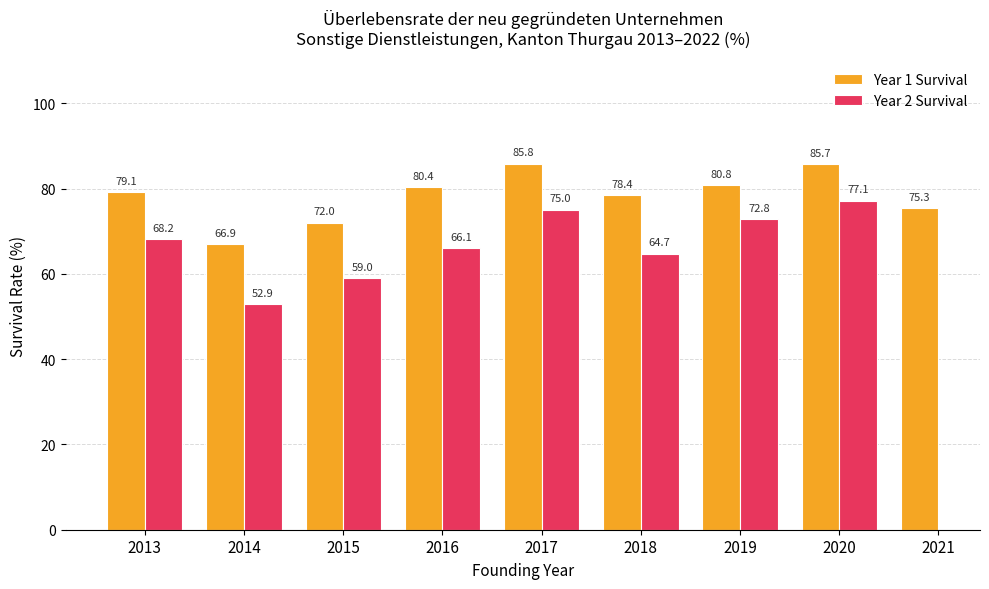

The value of Year 2 Survival at 2019 is 48.3. True or false?

False